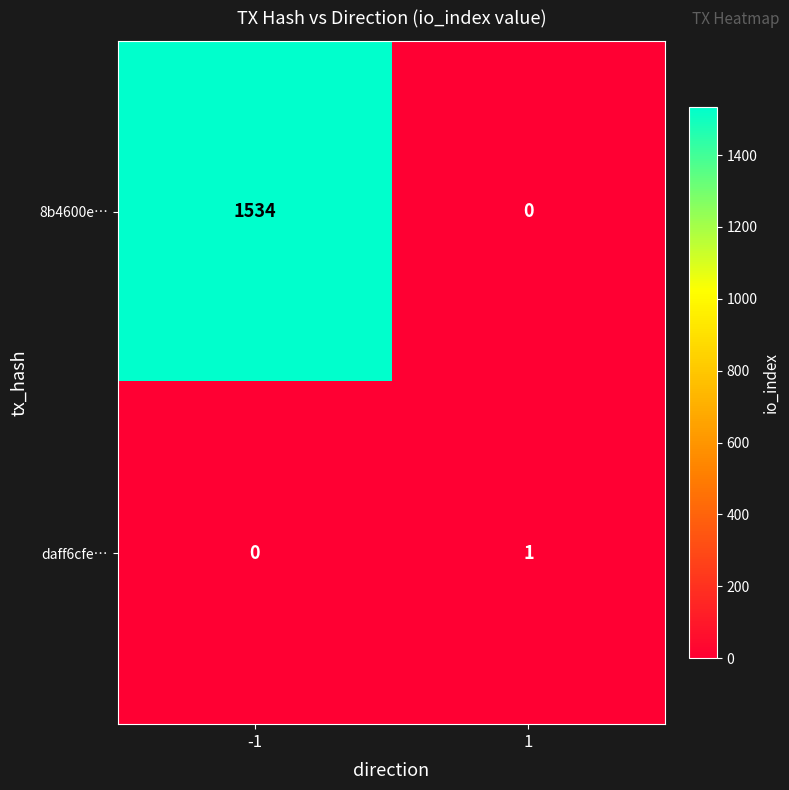

Between -1 and 1, which series saw the biggest shift?

8b4600e…